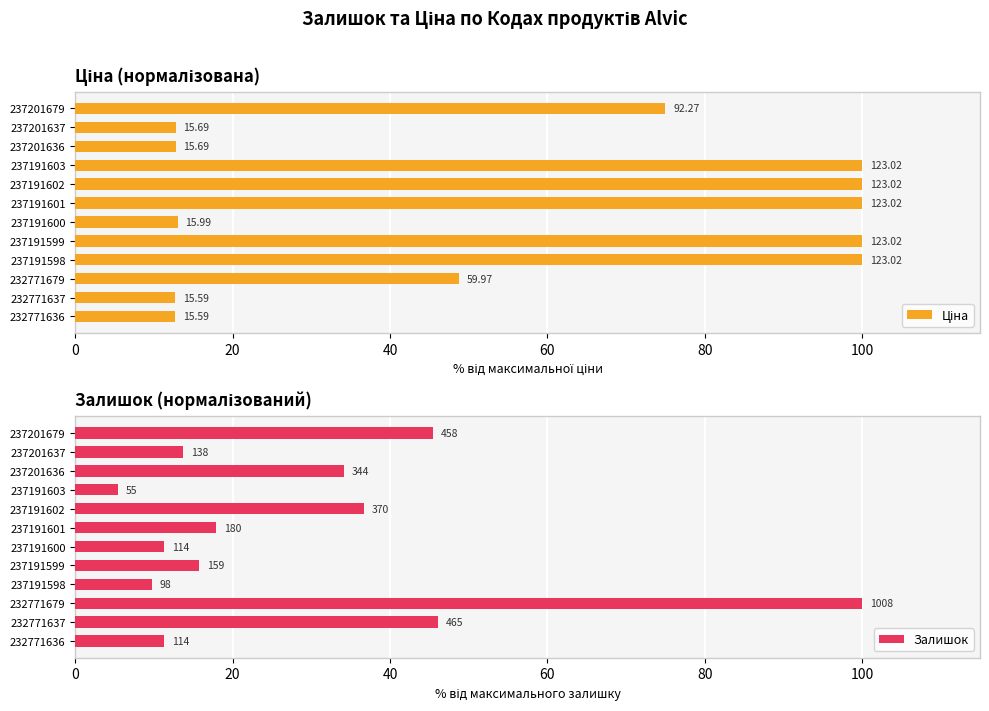

How many bars are there in each group?

2